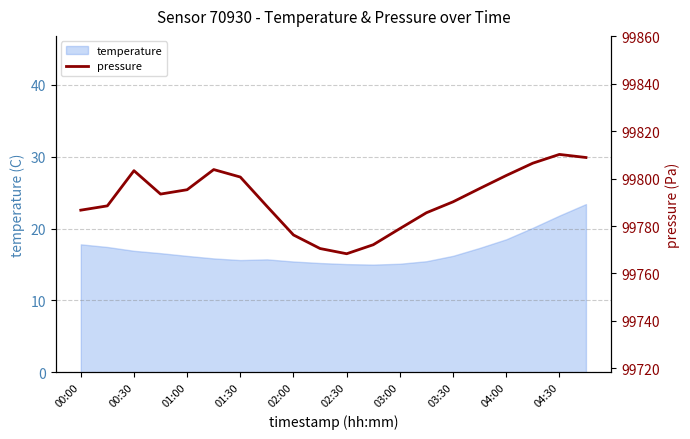

What is the value of the 16th point from the left?

99795.8